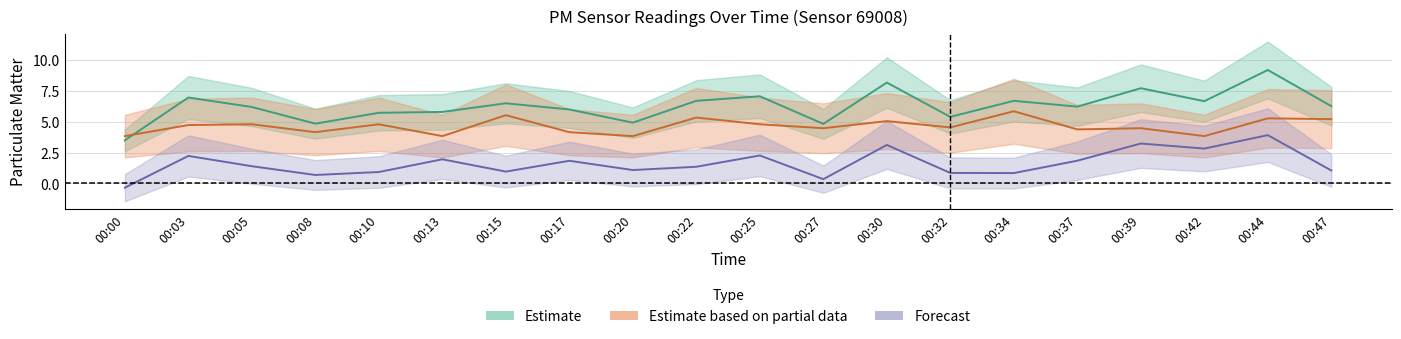

Is it true that P1 equals 6.2 at 00:05?

True